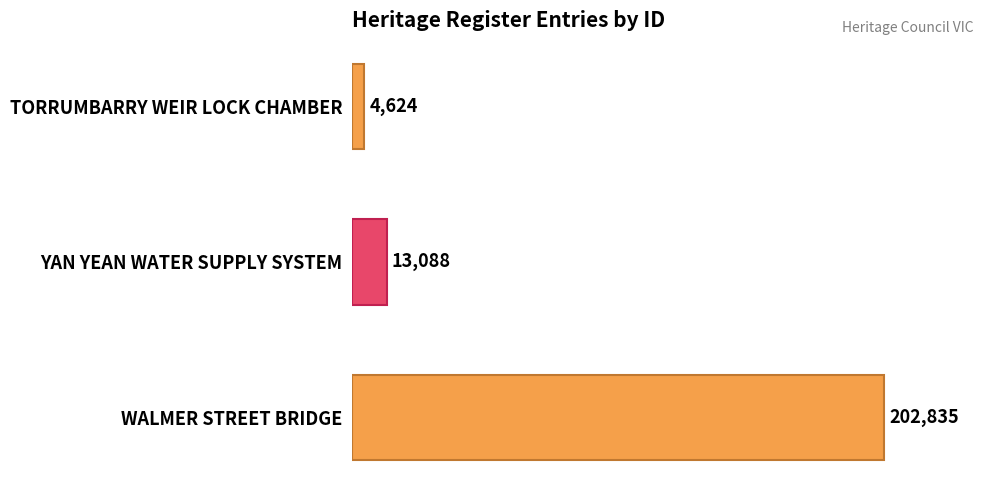

True or false: the data shows 295470 at WALMER STREET BRIDGE.

False